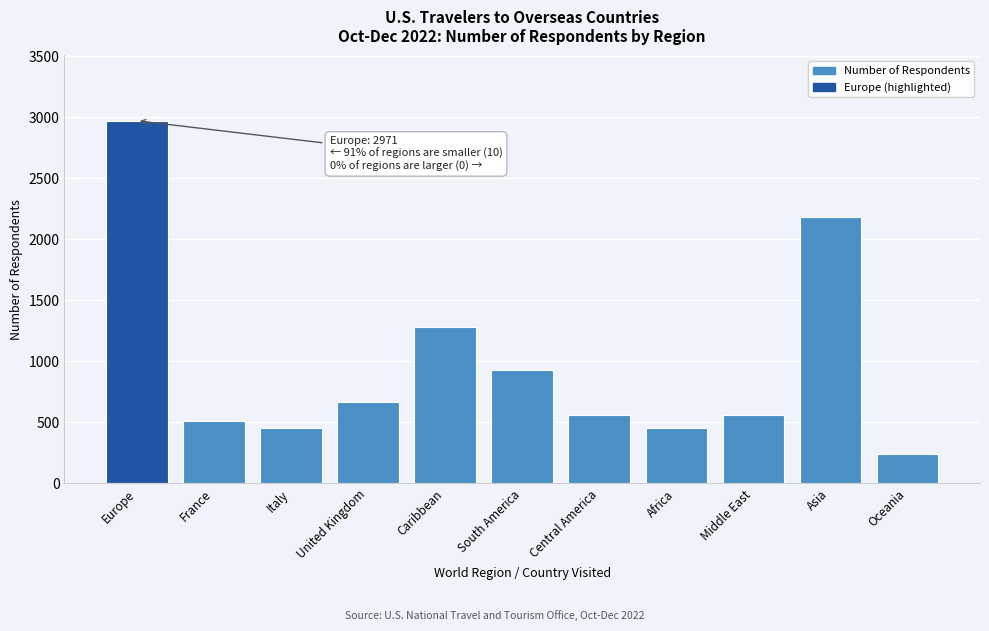

The chart shows a value of 242 at Oceania. True or false?

True